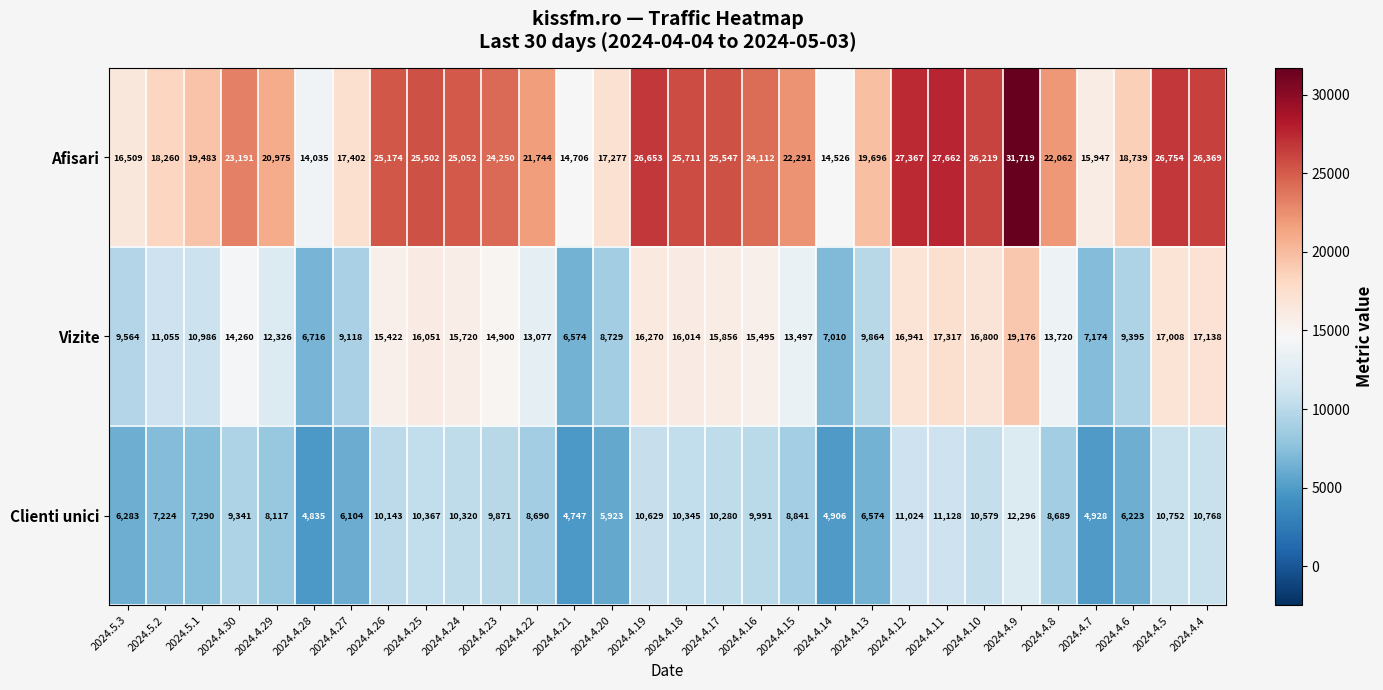

At which label does Clienti unici reach its minimum?

2024.4.21